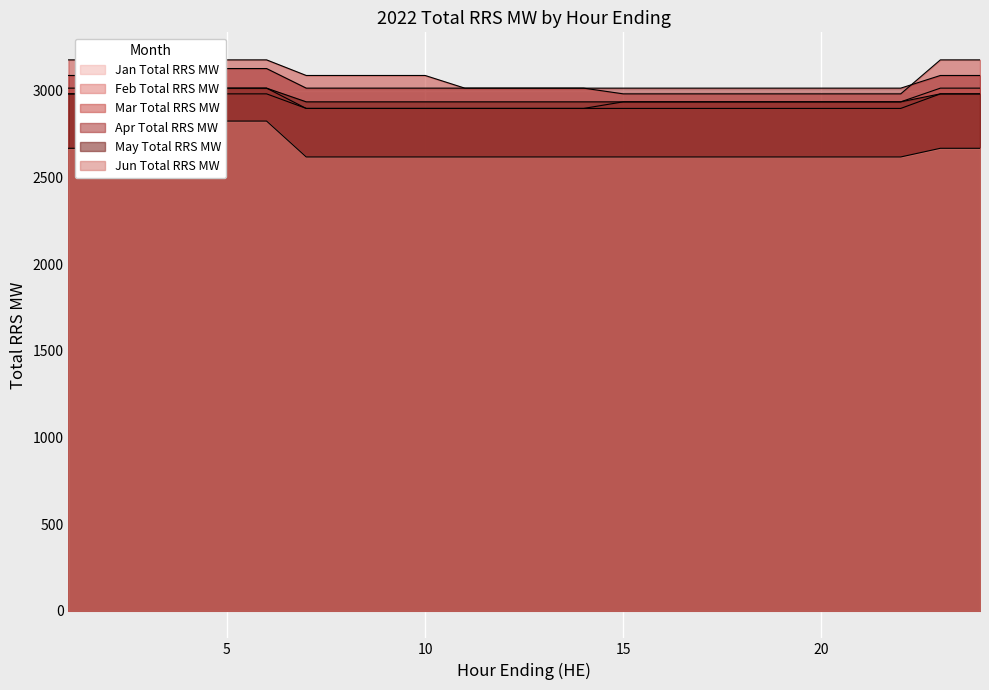

At 10, list the series in order from smallest to largest.

Jun Total RRS MW, Jan Total RRS MW, Feb Total RRS MW, May Total RRS MW, Apr Total RRS MW, Mar Total RRS MW